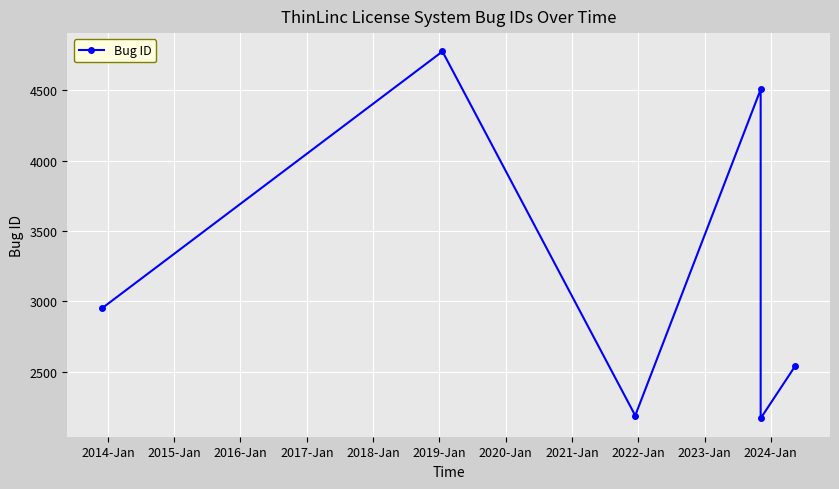

How many data points are less than 2950?

3